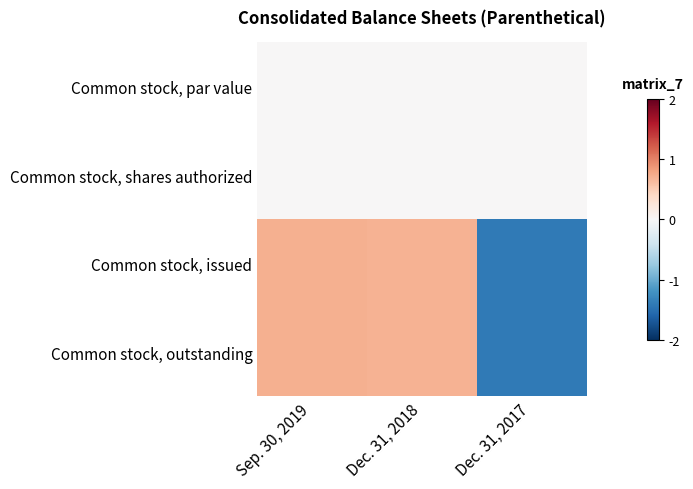

Reading left to right, what are all the values shown in this chart?

Common stock, par value: Sep. 30, 2019=0.0	Dec. 31, 2018=0.0	Dec. 31, 2017=0.0
Common stock, shares authorized: Sep. 30, 2019=0.0	Dec. 31, 2018=0.0	Dec. 31, 2017=0.0
Common stock, issued: Sep. 30, 2019=0.7	Dec. 31, 2018=0.7	Dec. 31, 2017=-1.4
Common stock, outstanding: Sep. 30, 2019=0.7	Dec. 31, 2018=0.7	Dec. 31, 2017=-1.4